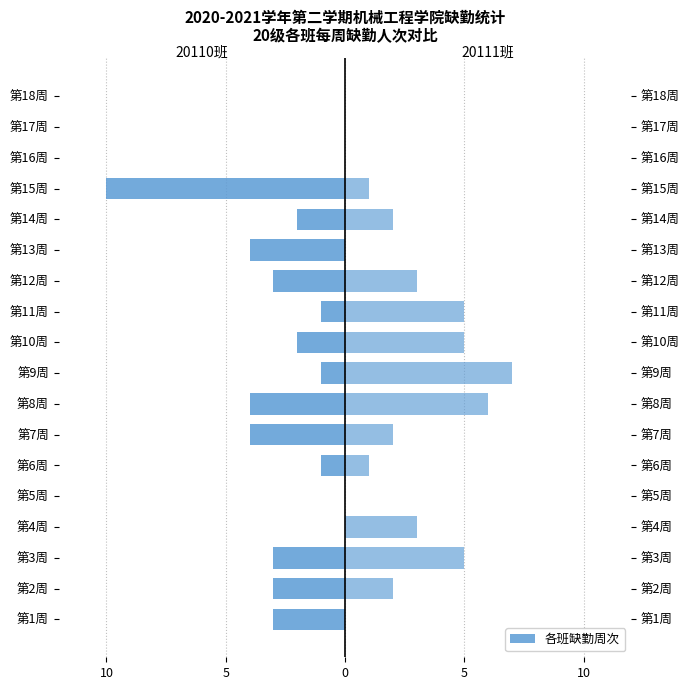

How many values in the 20111班 series exceed 2?

7